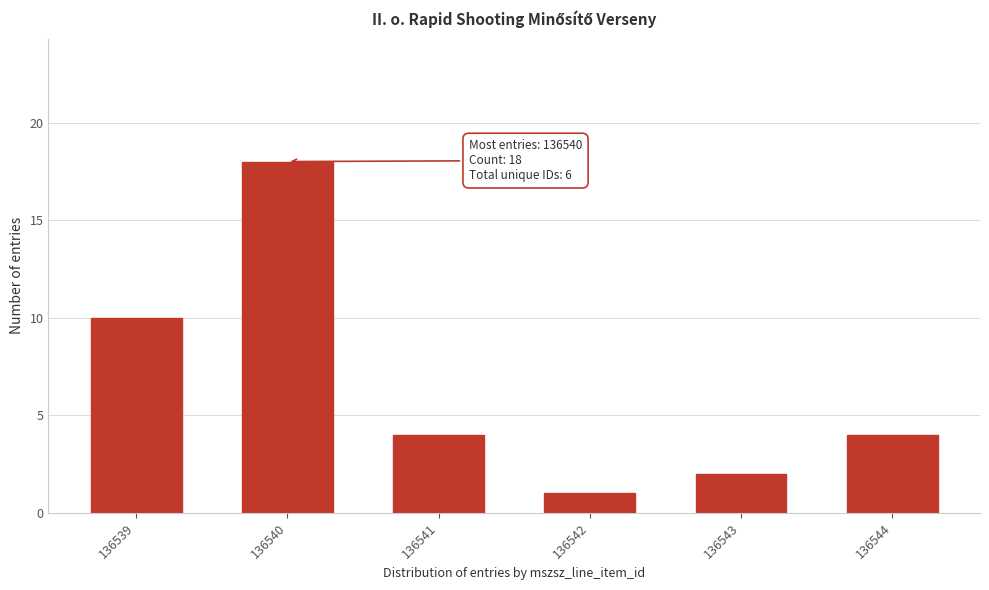

Reading left to right, transcribe all the data shown in this chart.

10	18	4	1	2	4